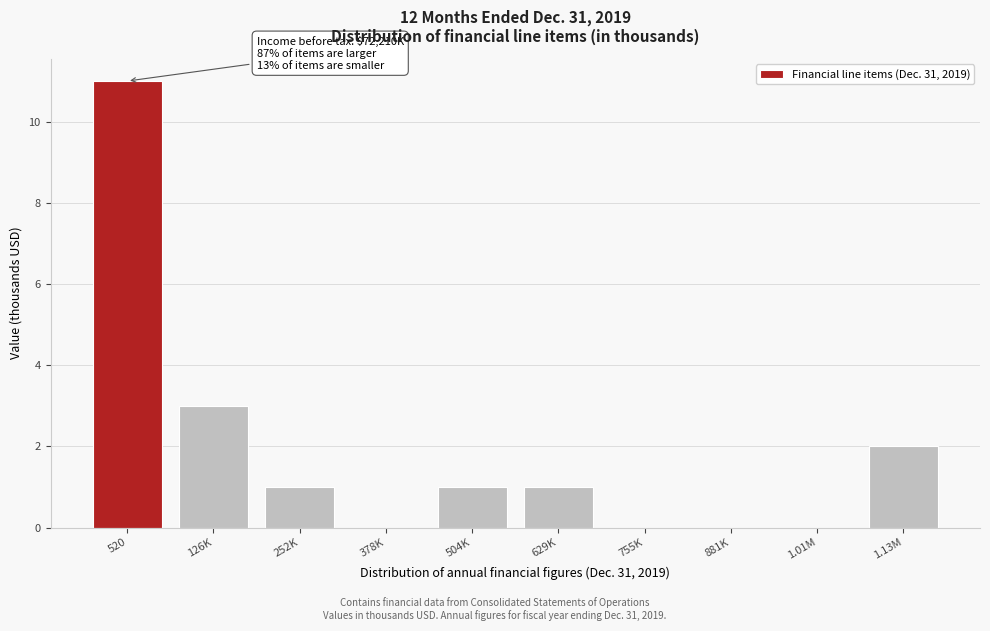

Reading right to left, transcribe all the data shown in this chart.

1.13M=2	1.01M=0	881K=0	755K=0	629K=1	504K=1	378K=0	252K=1	126K=3	520=11